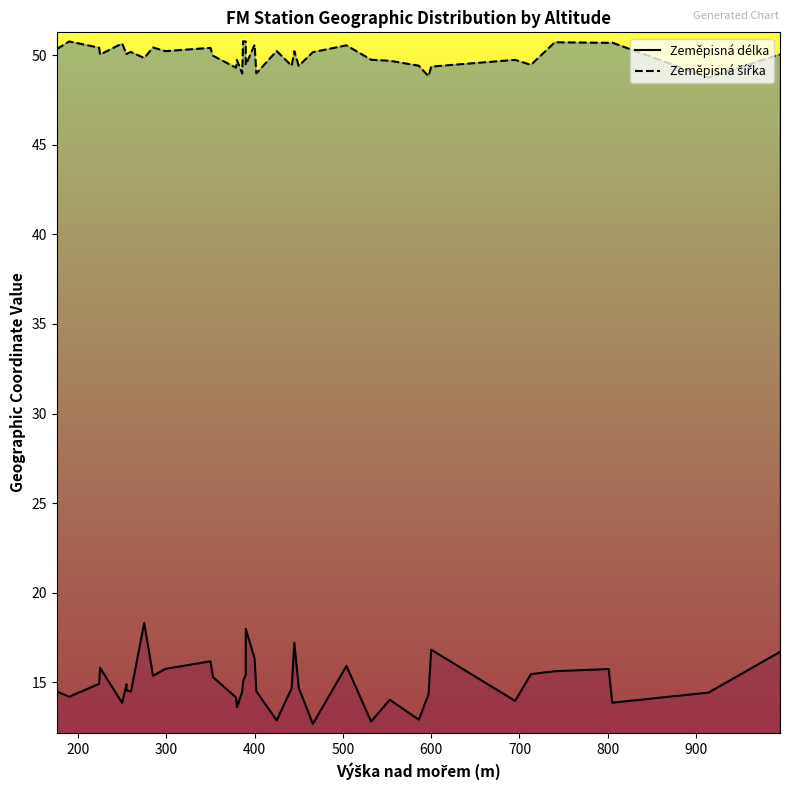

What is the difference between the maximum and minimum values in the Zeměpisná délka series?

5.6